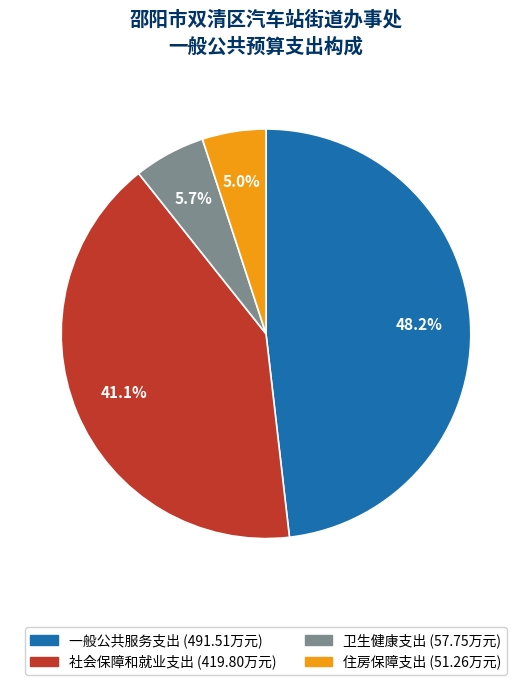

What percentage do 住房保障支出 and 一般公共服务支出 together represent?

53.2%